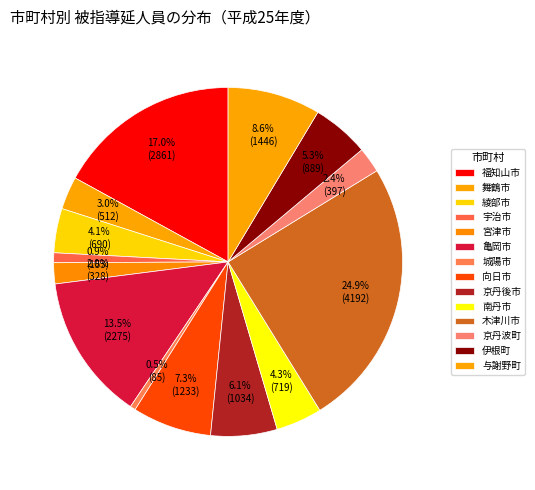

Which slice is the smallest?

城陽市